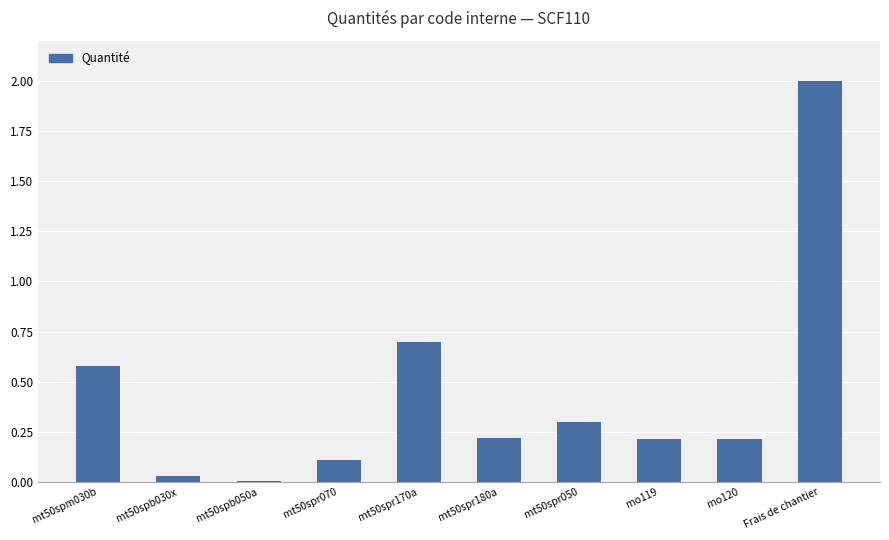

Where is the data nearest to the value 1?

mt50spr170a